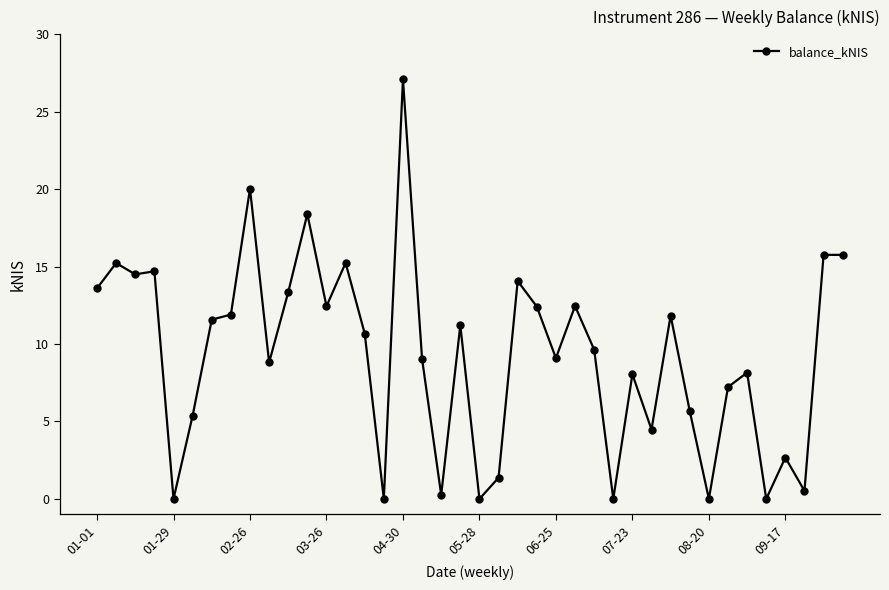

What is the value of the 18th point from the left?

9.0